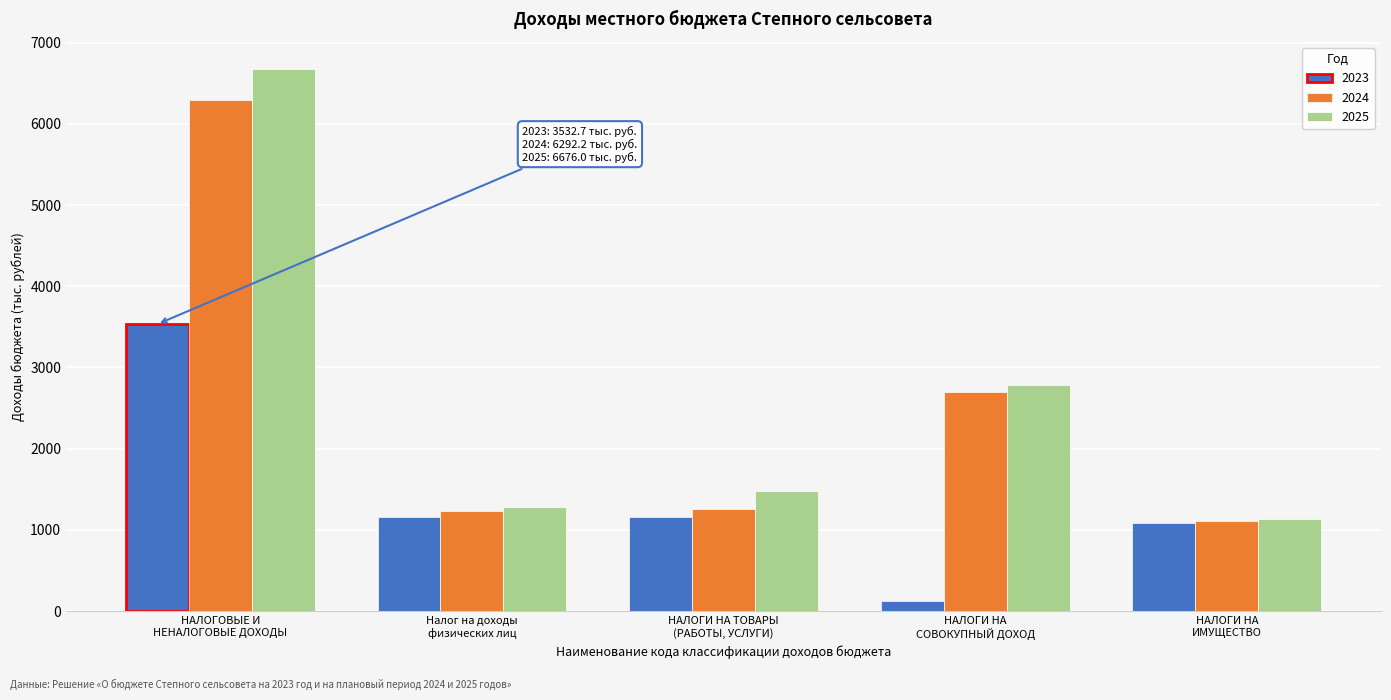

What is the difference between the maximum and minimum values in the 2023 series?

3412.4